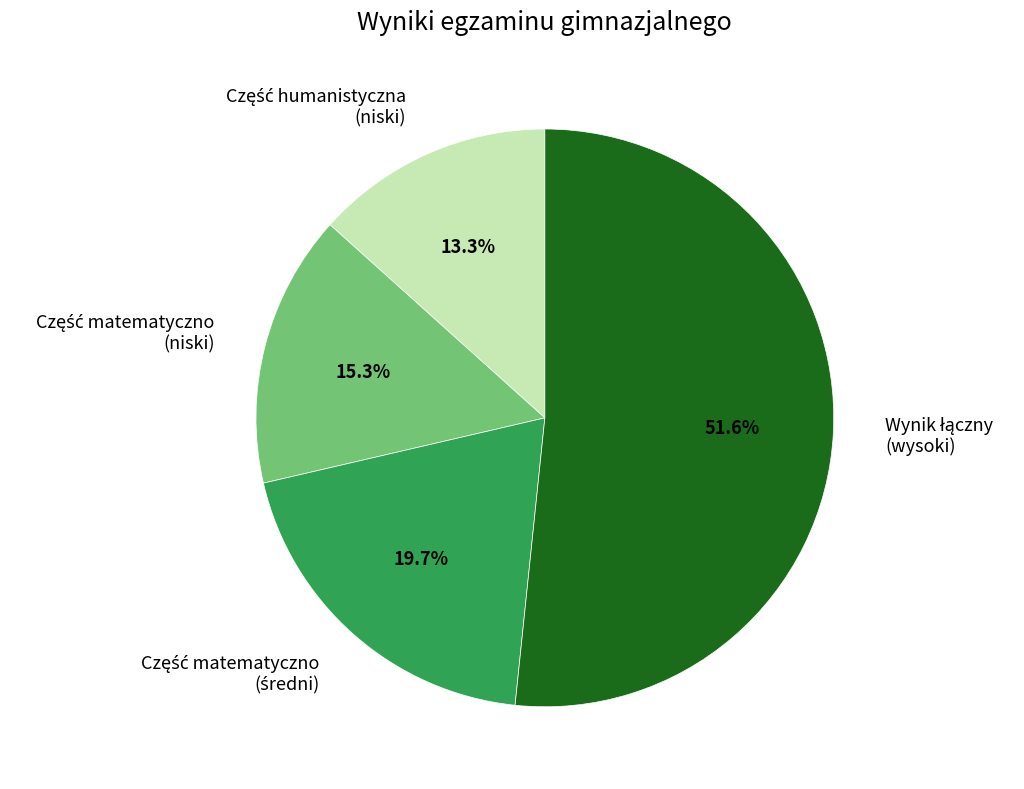

Does any single category account for the majority?

Yes